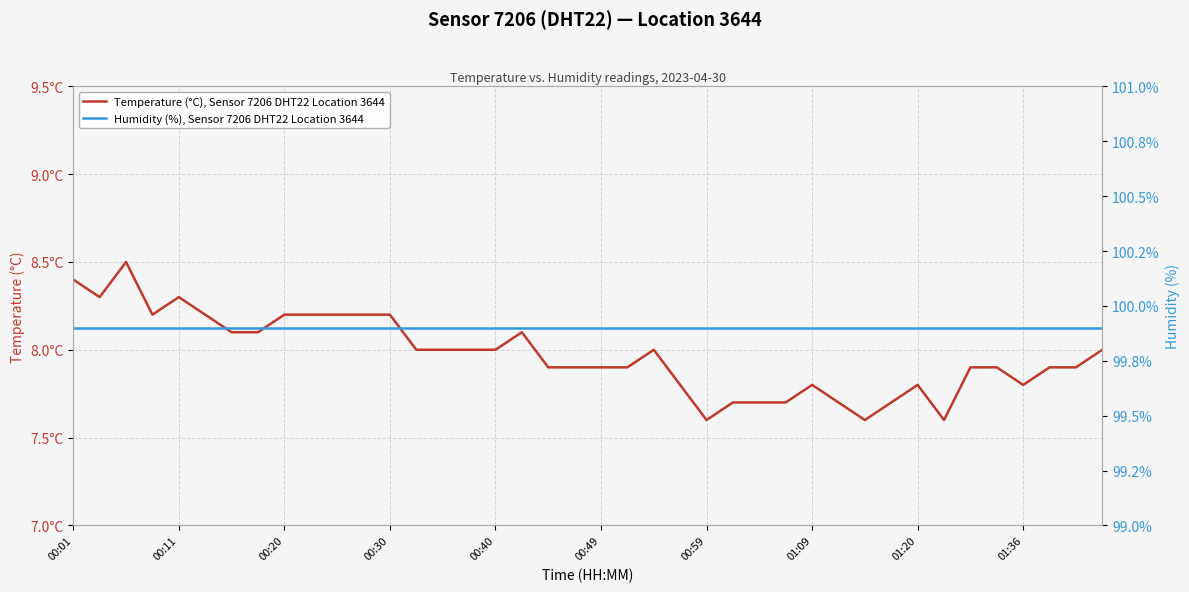

True or false: Humidity (%), Sensor 7206 DHT22 Location 3644 has a value of 146.5 at 10.

False